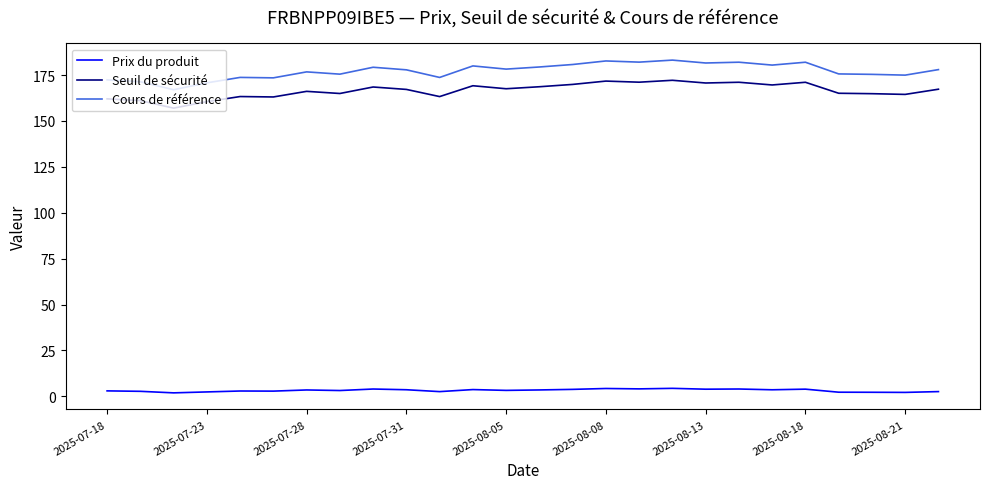

Does the chart display data point markers on the line(s)?

No